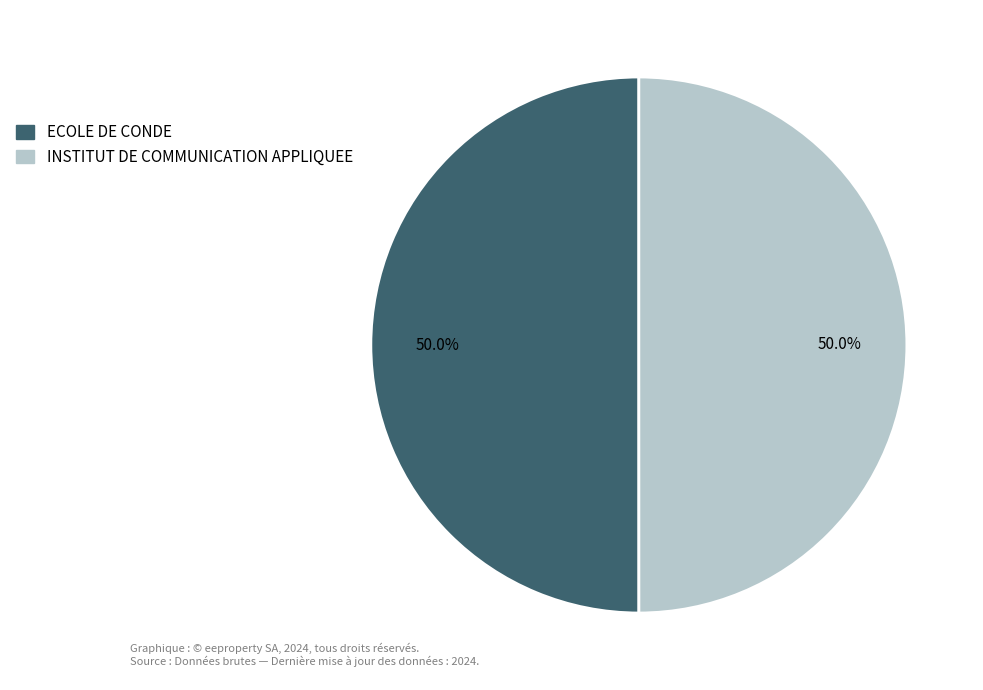

What percentage is the ECOLE DE CONDE slice, to the nearest percent?

50%